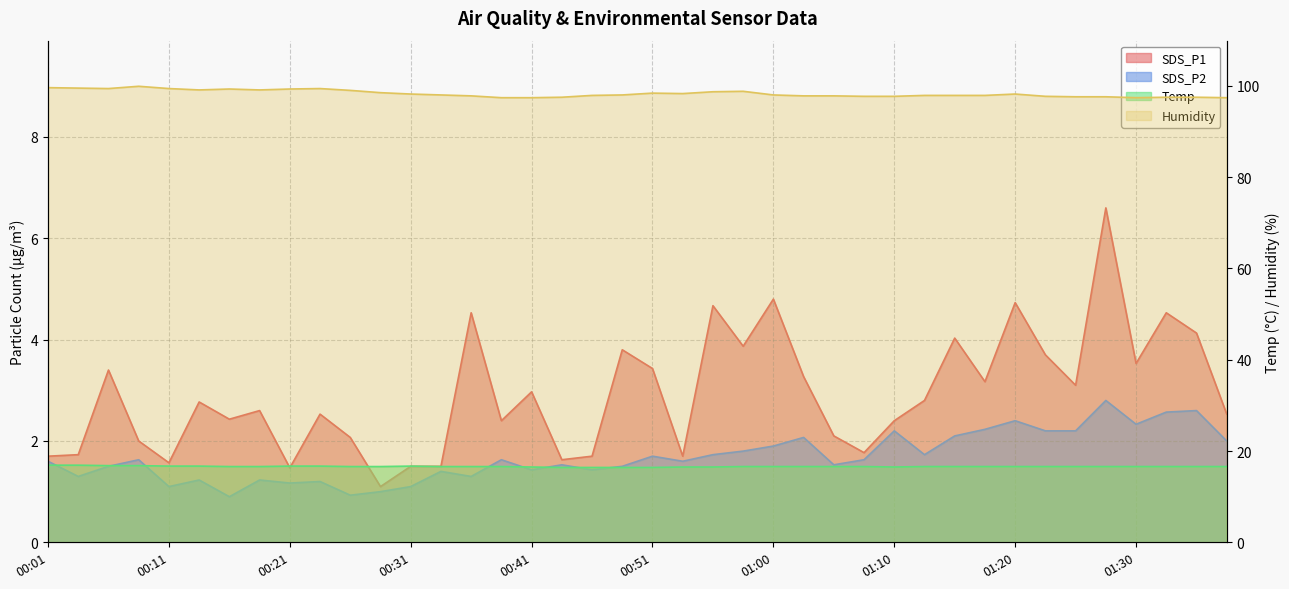

At which label is Humidity closest to 98?

00:33